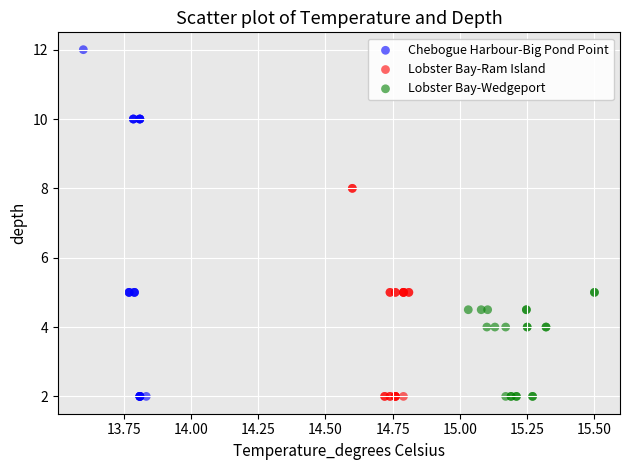

Which series has the largest Y range (max minus min)?

Chebogue Harbour-Big Pond Point